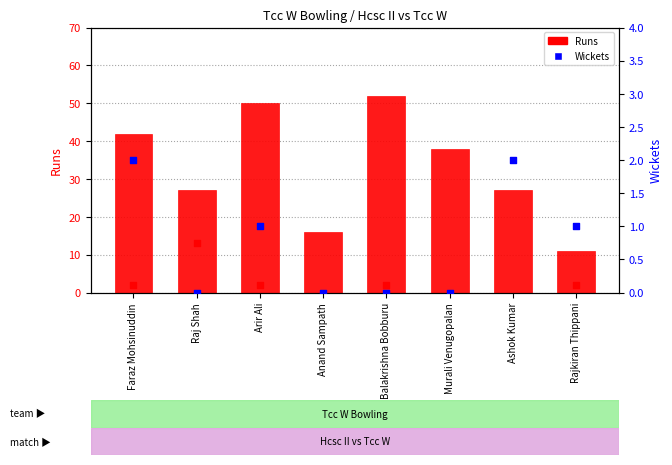

What is the total value across all series at Arir Ali?

51